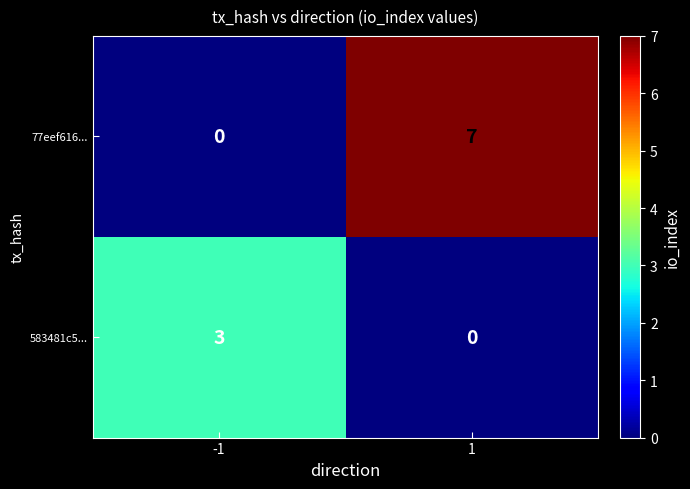

What is the difference between the highest and lowest values at -1?

3